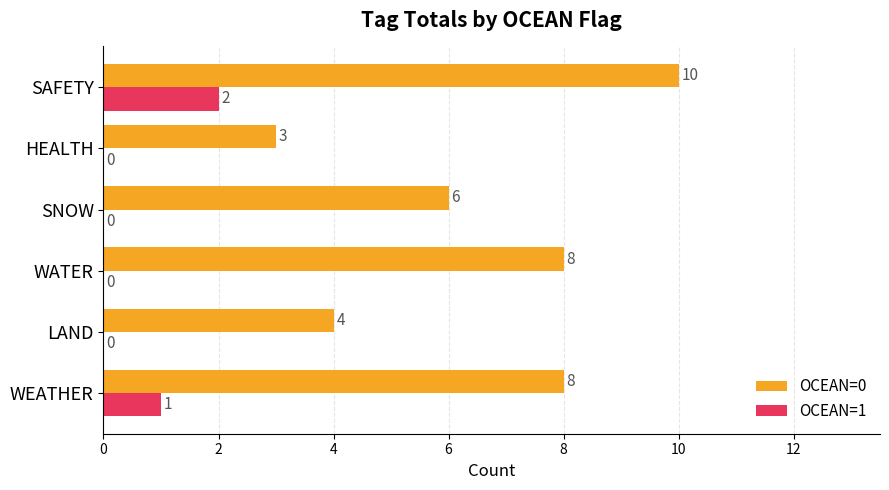

Where is OCEAN=0 nearest to the value 6?

SNOW